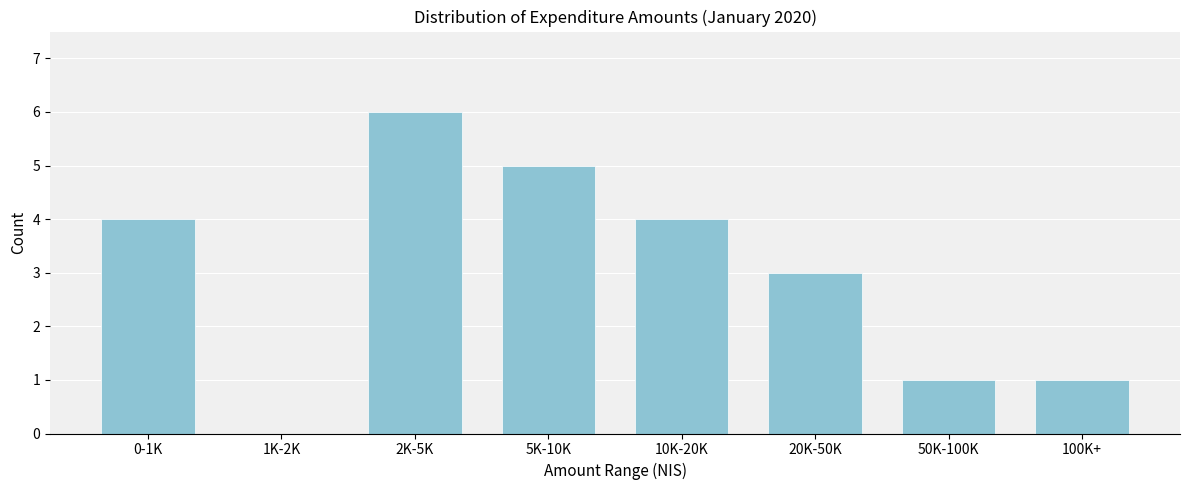

Reading left to right, what are all the values shown in this chart?

0-1K=4	1K-2K=0	2K-5K=6	5K-10K=5	10K-20K=4	20K-50K=3	50K-100K=1	100K+=1